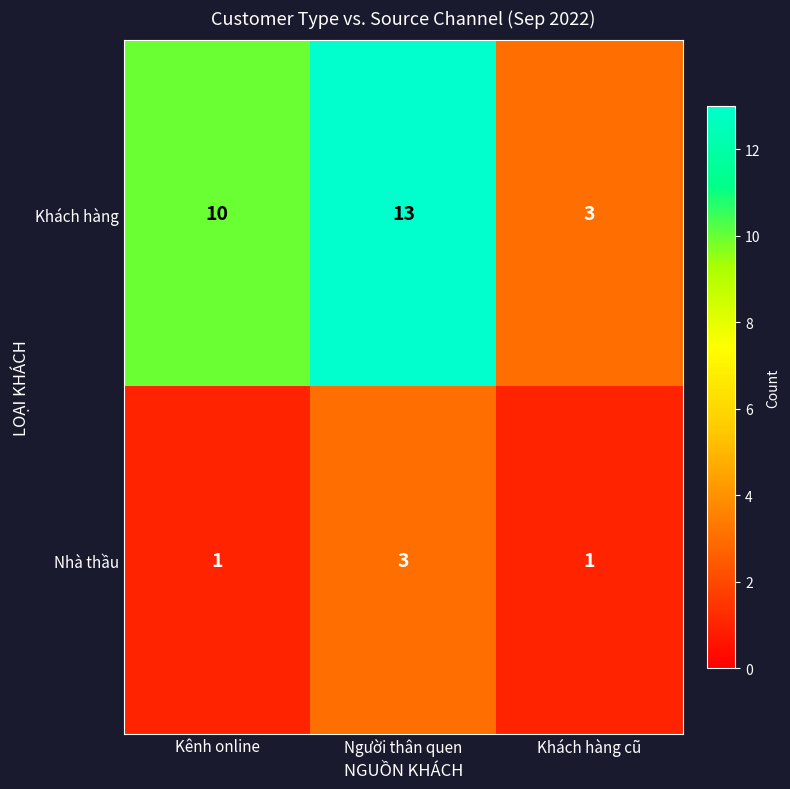

Reading left to right, transcribe all the data shown in this chart.

Khách hàng: 10	13	3
Nhà thầu: 1	3	1